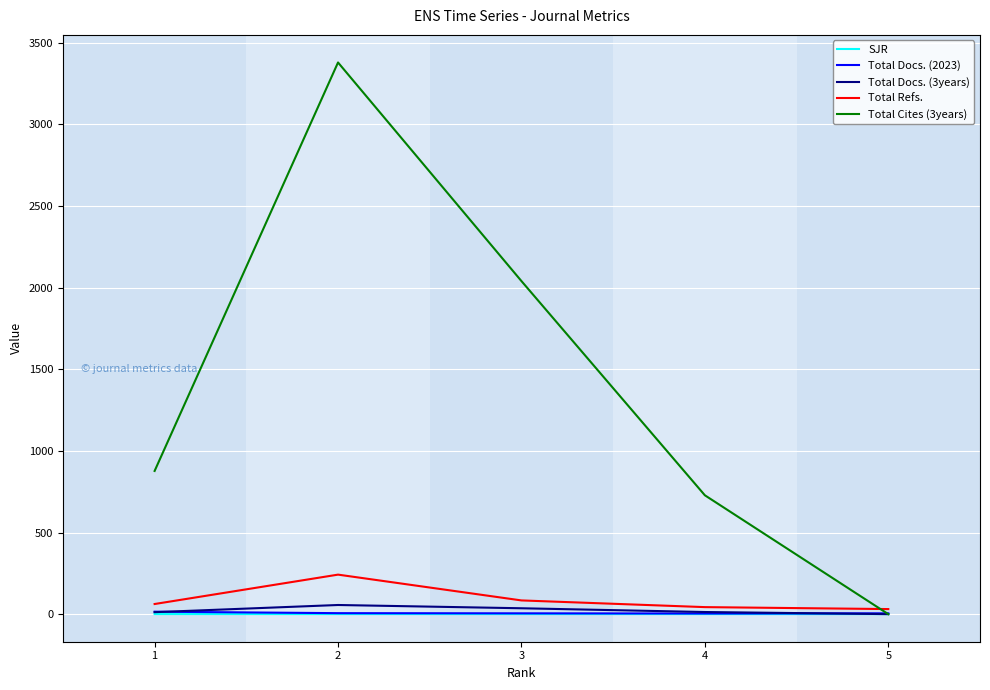

What is the maximum value for Total Cites (3years)?

3379.0